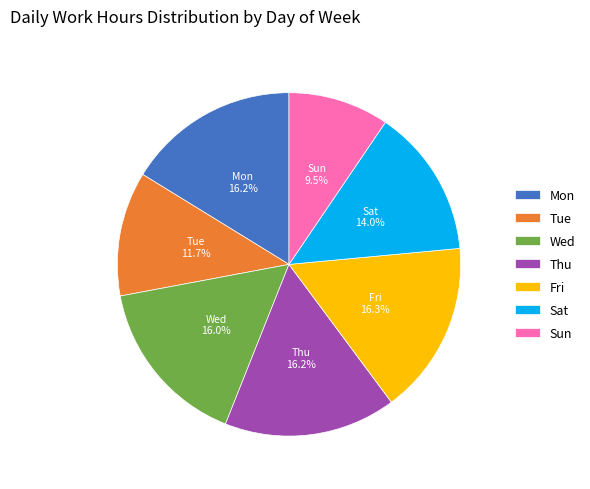

What is the smallest slice in the pie chart?

Sun